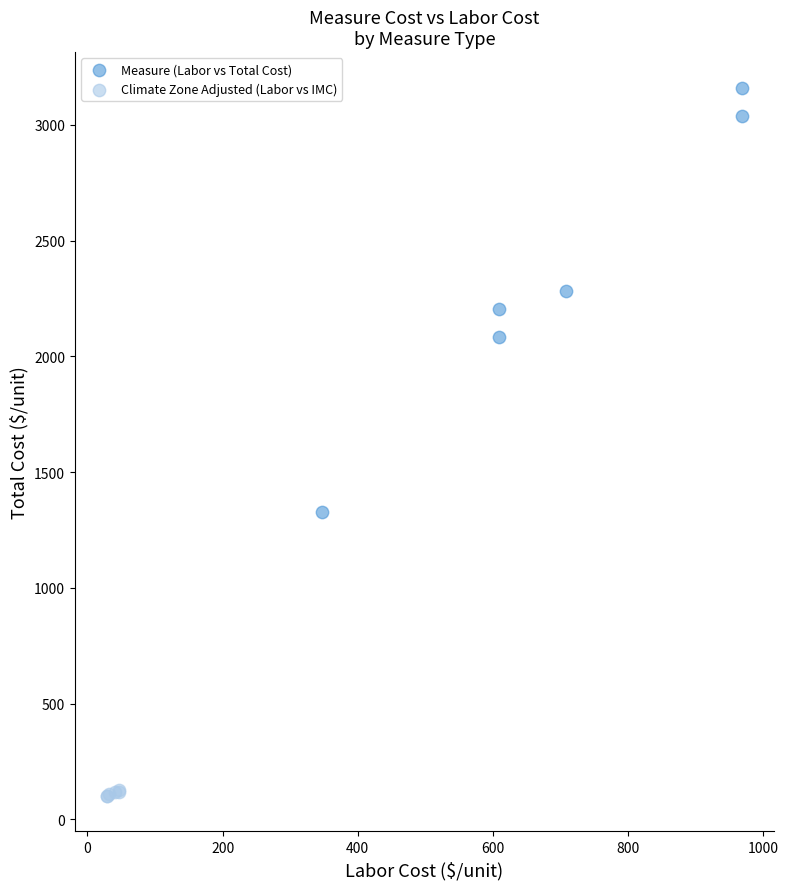

Which series contains the highest Y value?

Measure (Labor vs Total Cost)